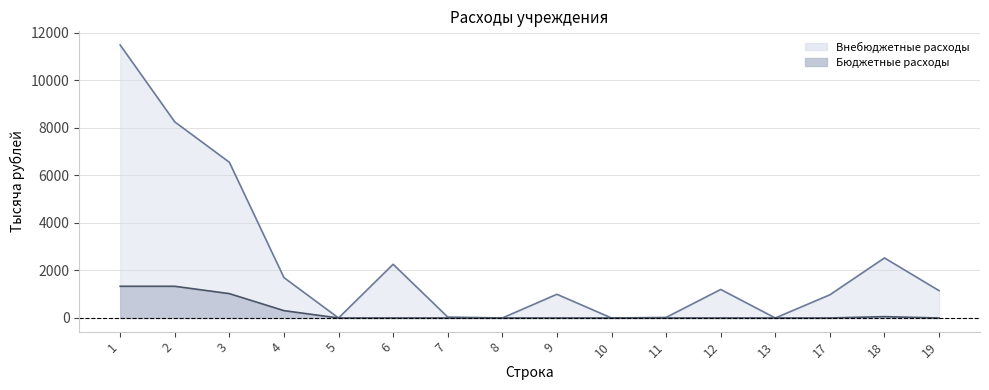

Which has a higher value, 9 or 4?

4